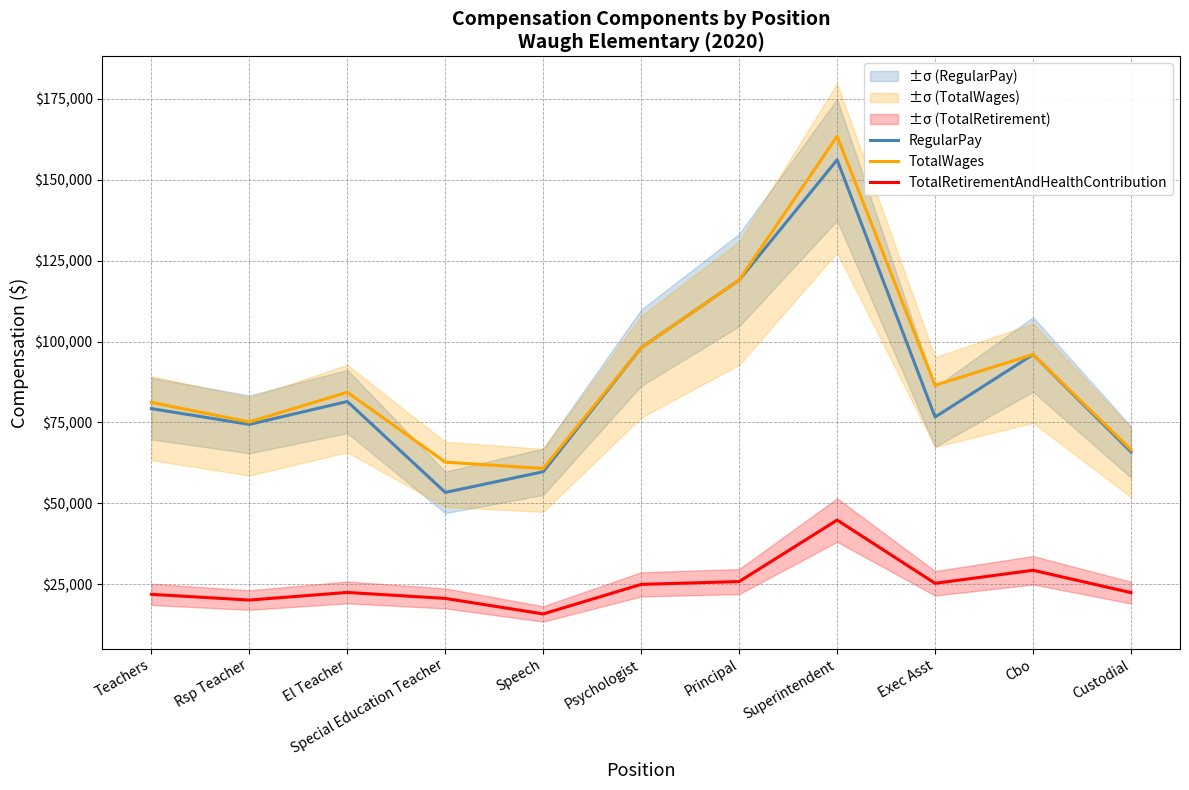

Which label corresponds to the smallest value in the chart?

Speech